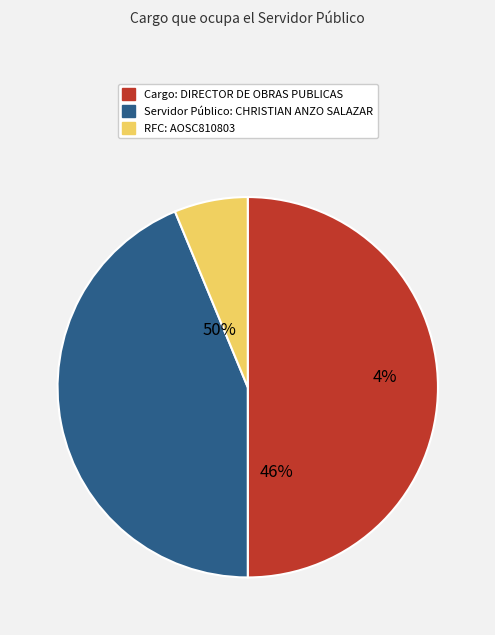

Which slice is the smallest?

AOSC810803